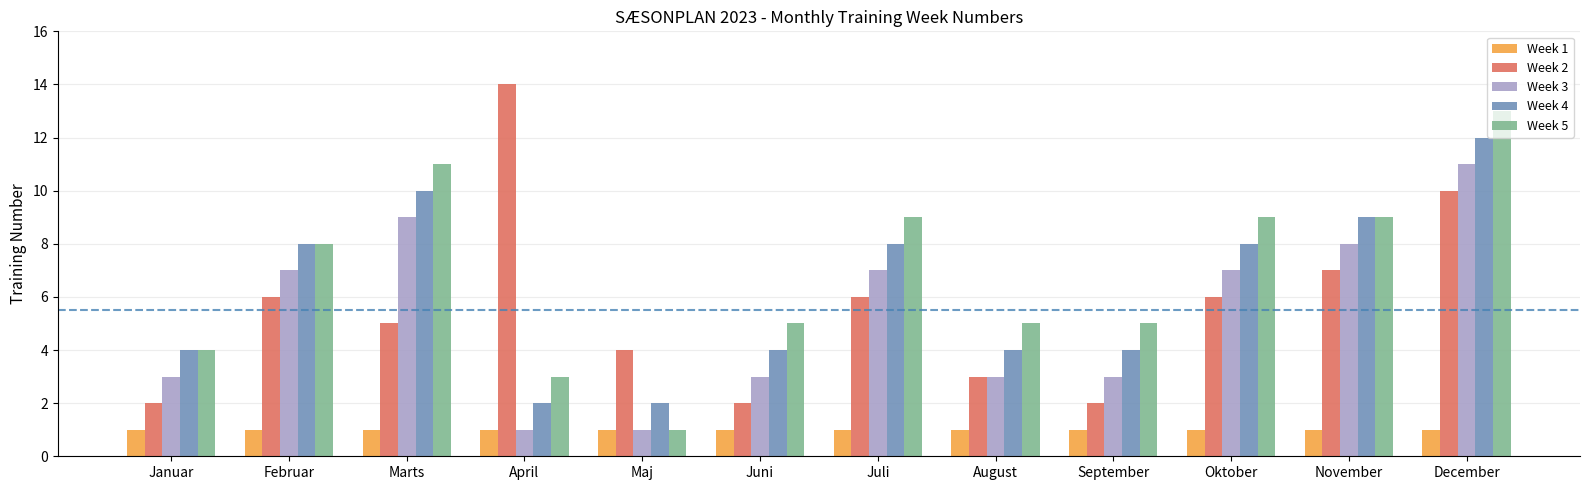

Which series has the largest total across all categories?

Week 5